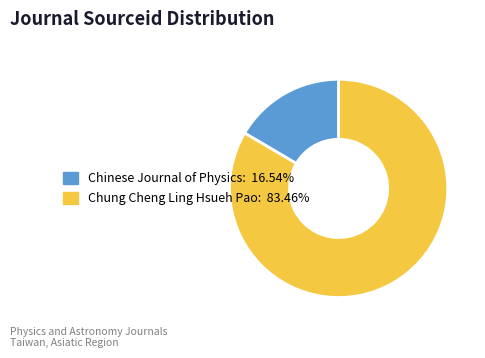

What is the smallest slice in the pie chart?

Chinese Journal of Physics